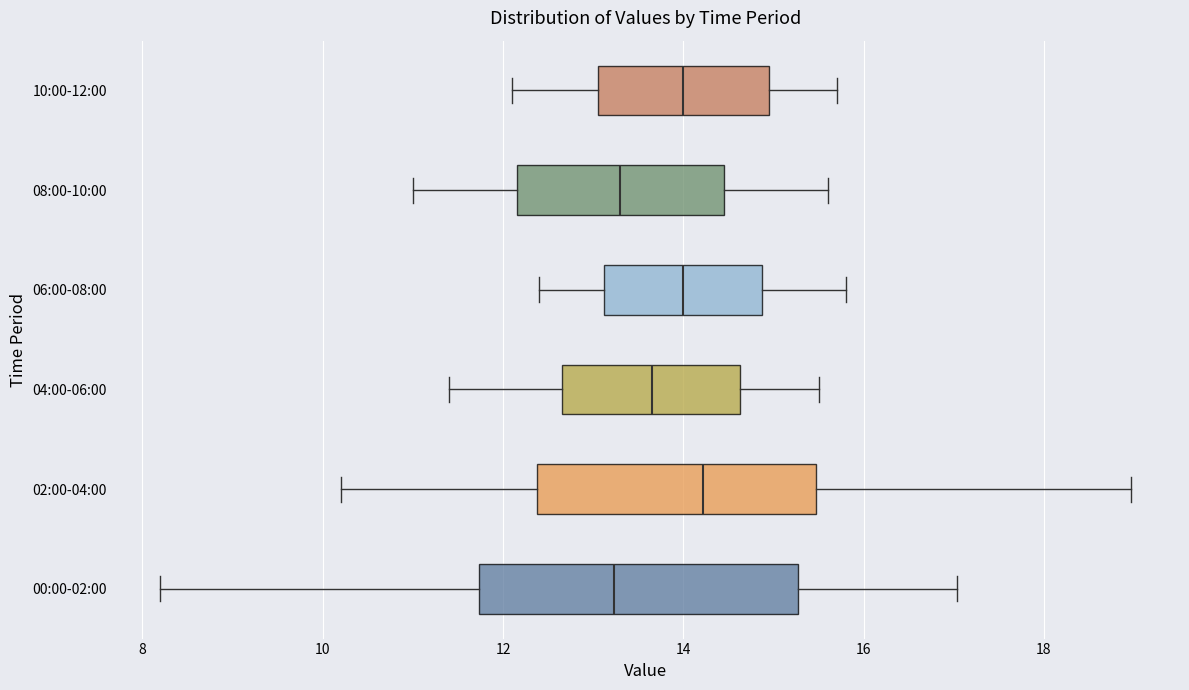

Reading bottom to top, transcribe this box plot: for each box, give where its median line is, the range the box spans, and where its two whiskers end, as read against the x-axis. The values are not printed on the chart, so give them approximately, as read against the axis.

00:00-02:00: median 13.2, box 11.8 to 15.2, whiskers 8.2 to 17.0
02:00-04:00: median 14.2, box 12.4 to 15.4, whiskers 10.2 to 19.0
04:00-06:00: median 13.6, box 12.6 to 14.6, whiskers 11.4 to 15.6
06:00-08:00: median 14.0, box 13.2 to 14.8, whiskers 12.4 to 15.8
08:00-10:00: median 13.4, box 12.2 to 14.4, whiskers 11.0 to 15.6
10:00-12:00: median 14.0, box 13.0 to 15.0, whiskers 12.2 to 15.8